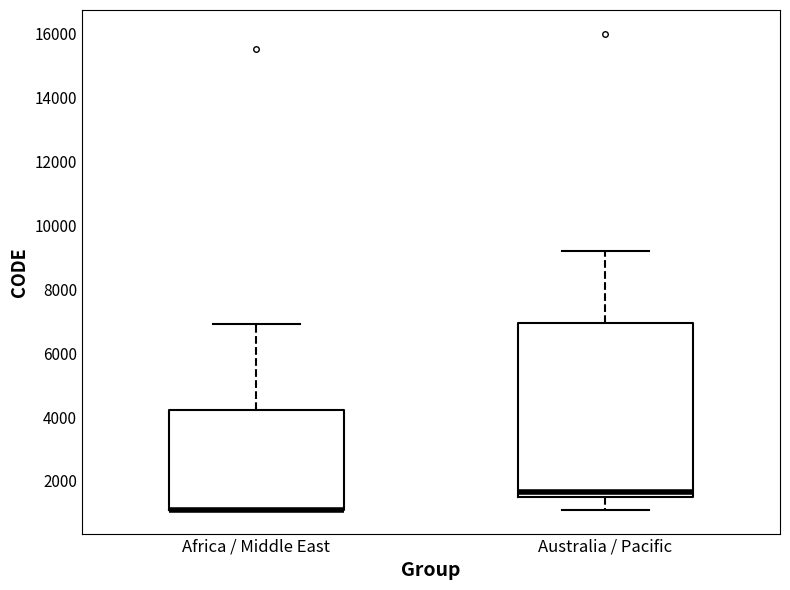

Which box is the tallest, from its lower edge to its upper edge?

Australia / Pacific